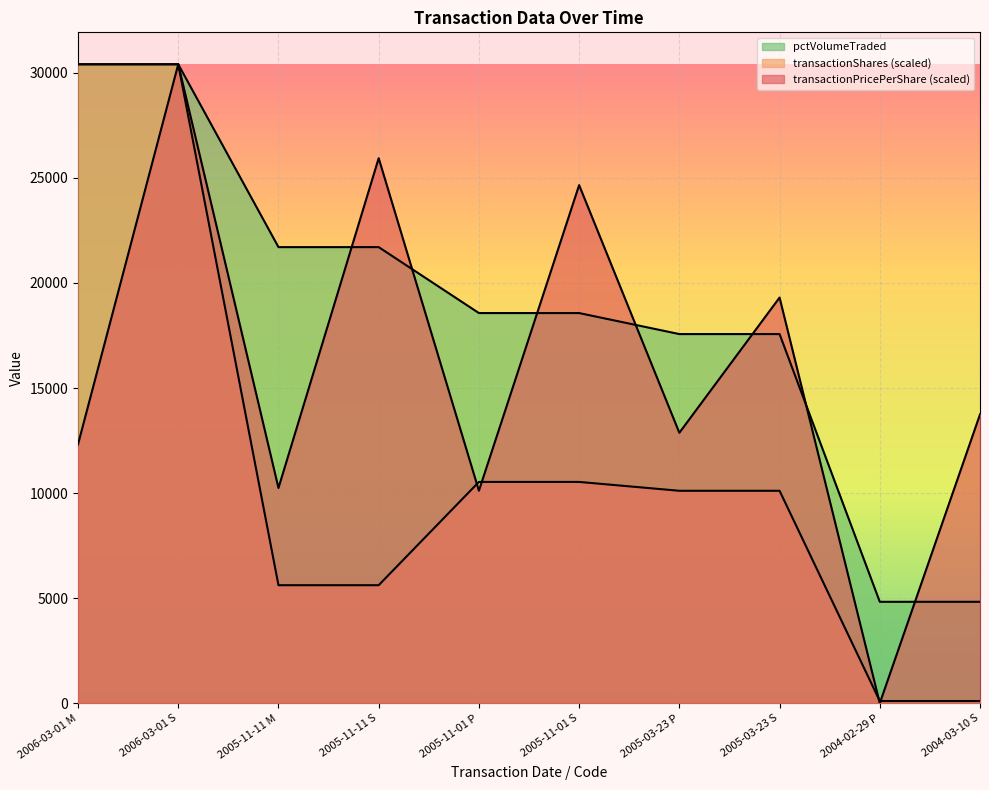

Does the chart display data point markers on the line(s)?

No